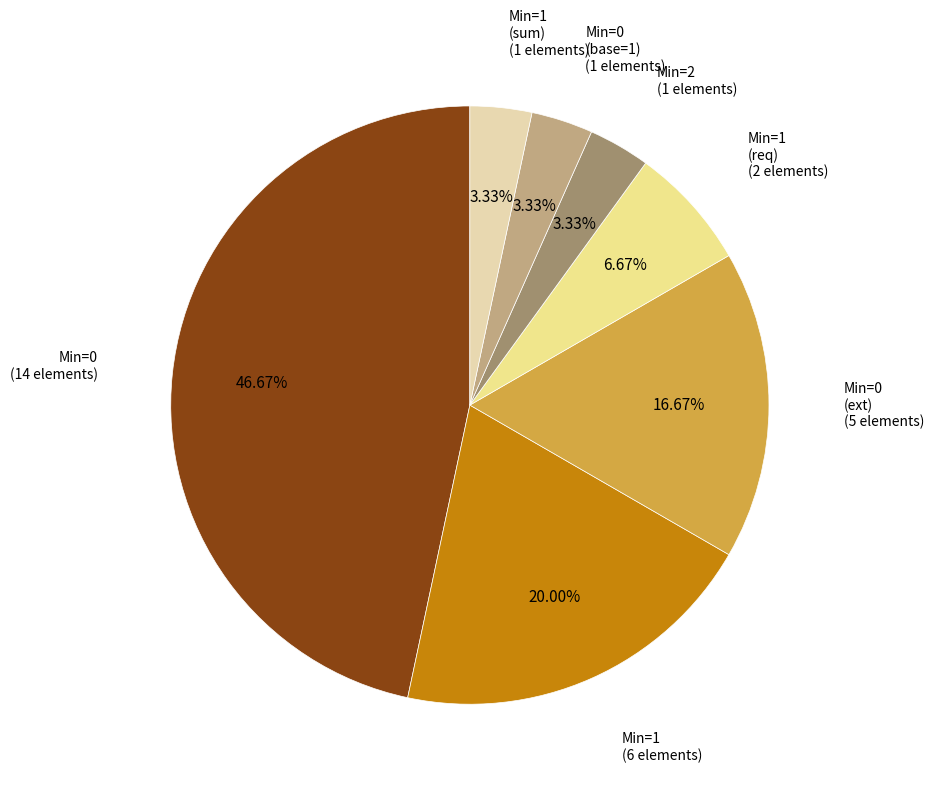

Is there any slice that represents more than half of the pie?

No